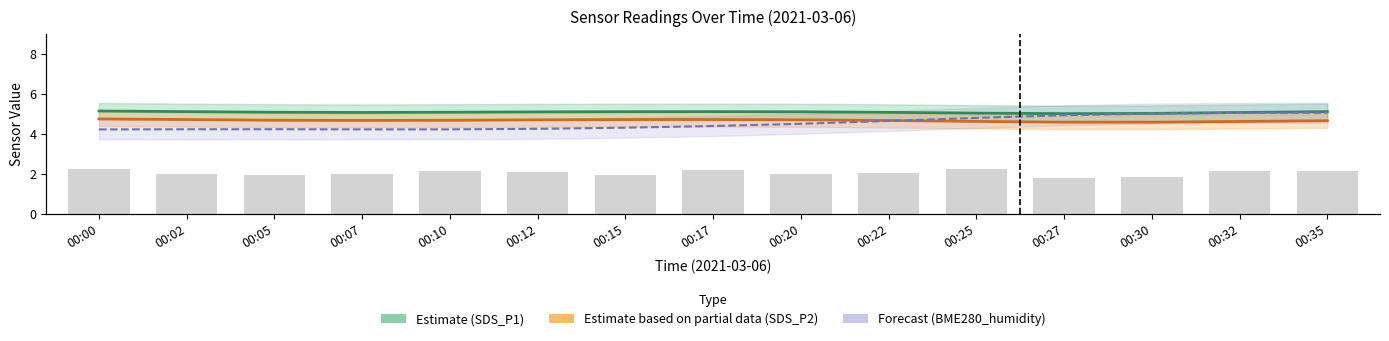

At which label does SDS_P1 first exceed 5?

00:00